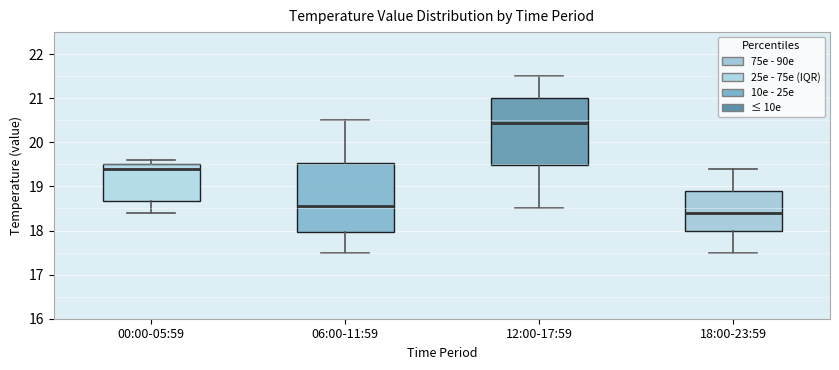

Which box has the highest median line?

12:00-17:59